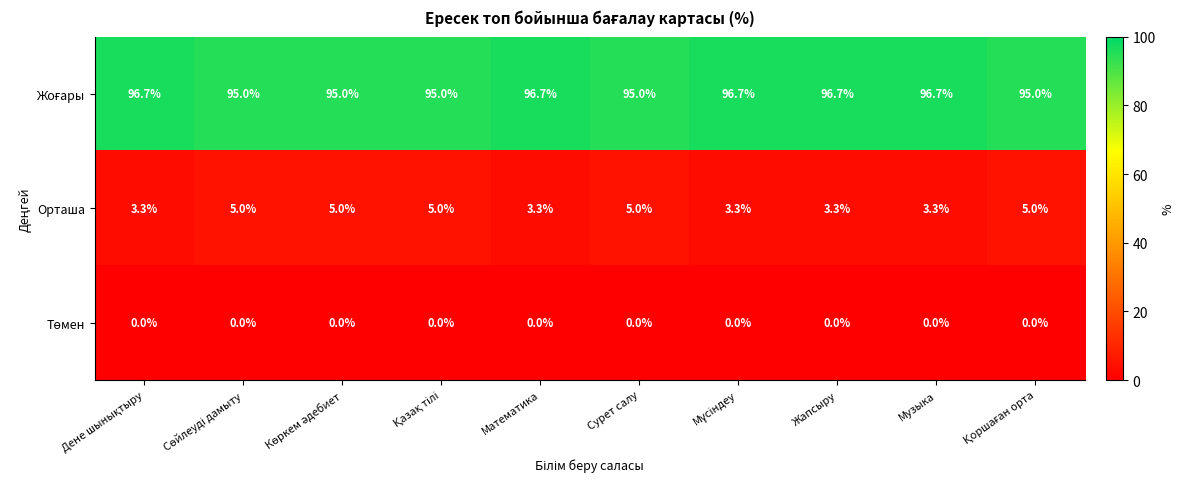

Count the Орташа values in the range 3 to 5.

10